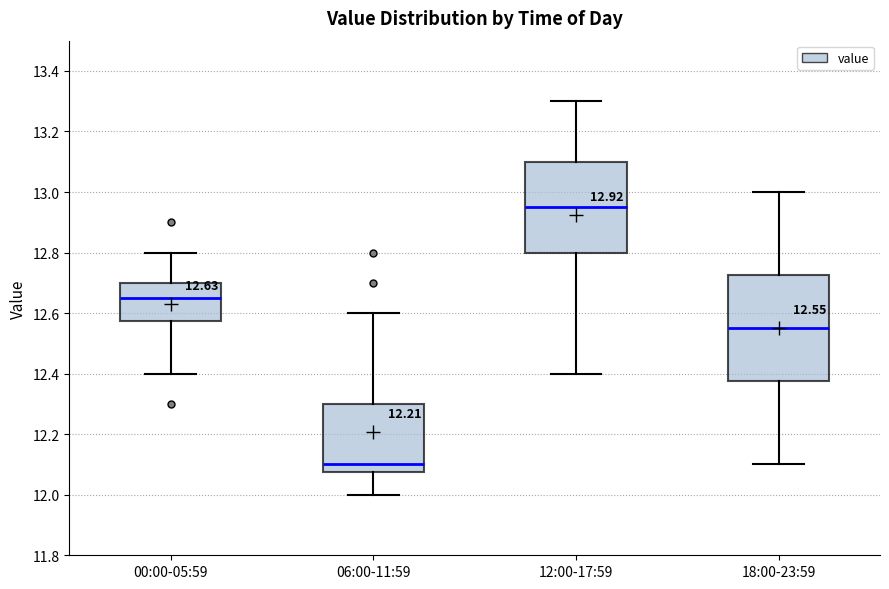

Which box is the tallest, from its lower edge to its upper edge?

18:00-23:59